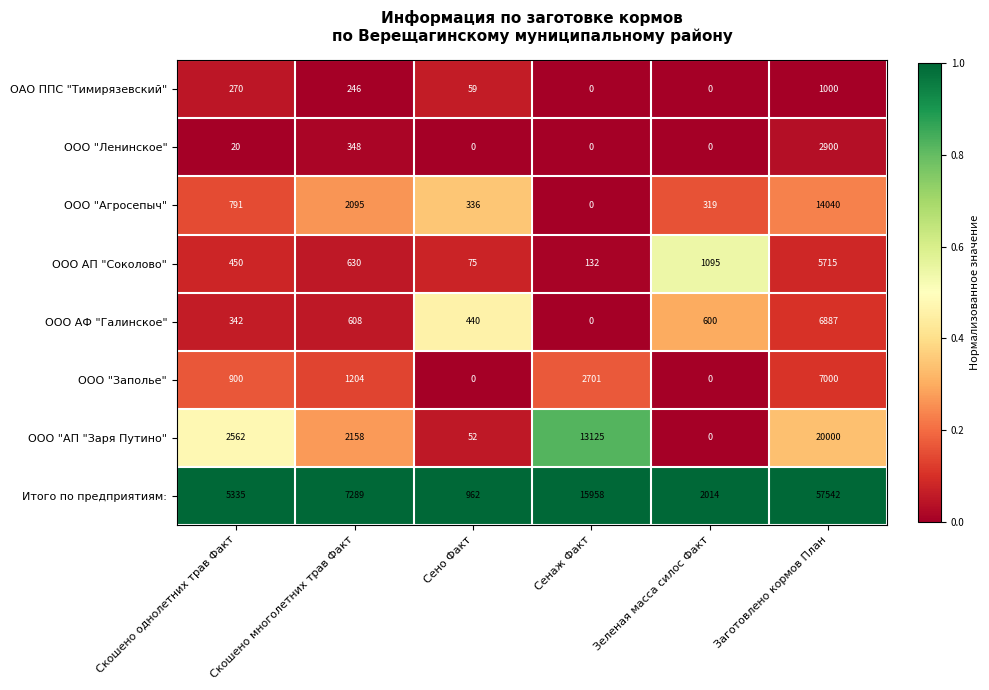

Which series has the largest total across all categories?

Итого по предприятиям: